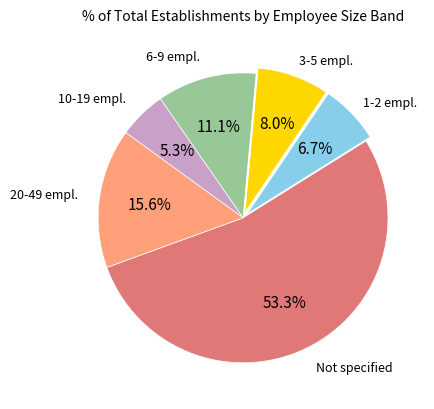

Between 3-5 empl. and 6-9 empl., which is larger?

6-9 empl.